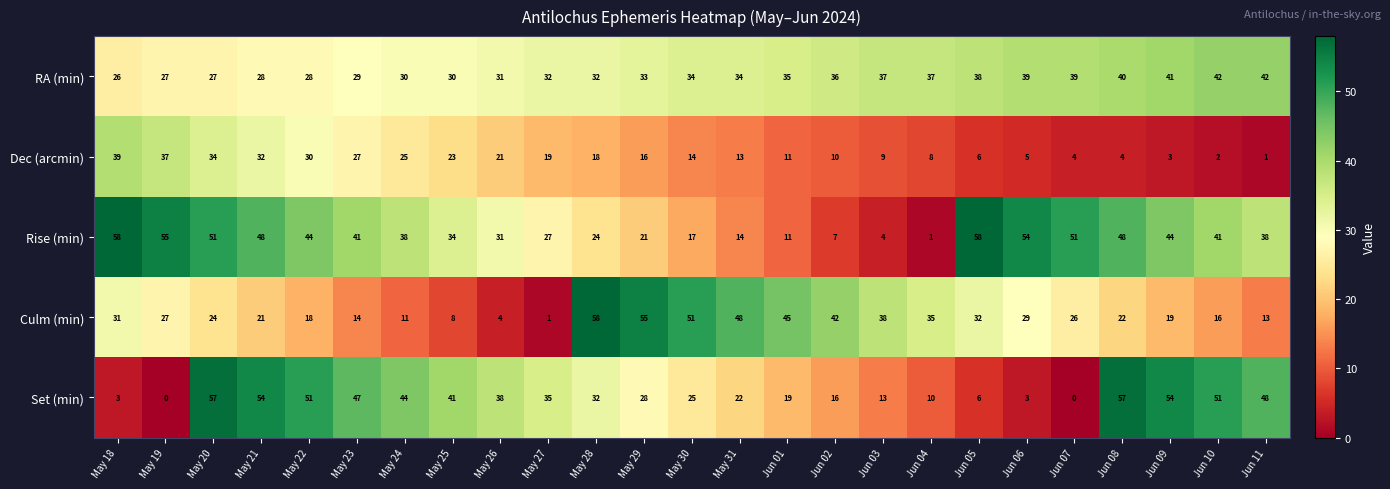

At which label does Set (min) first exceed 32?

May 20